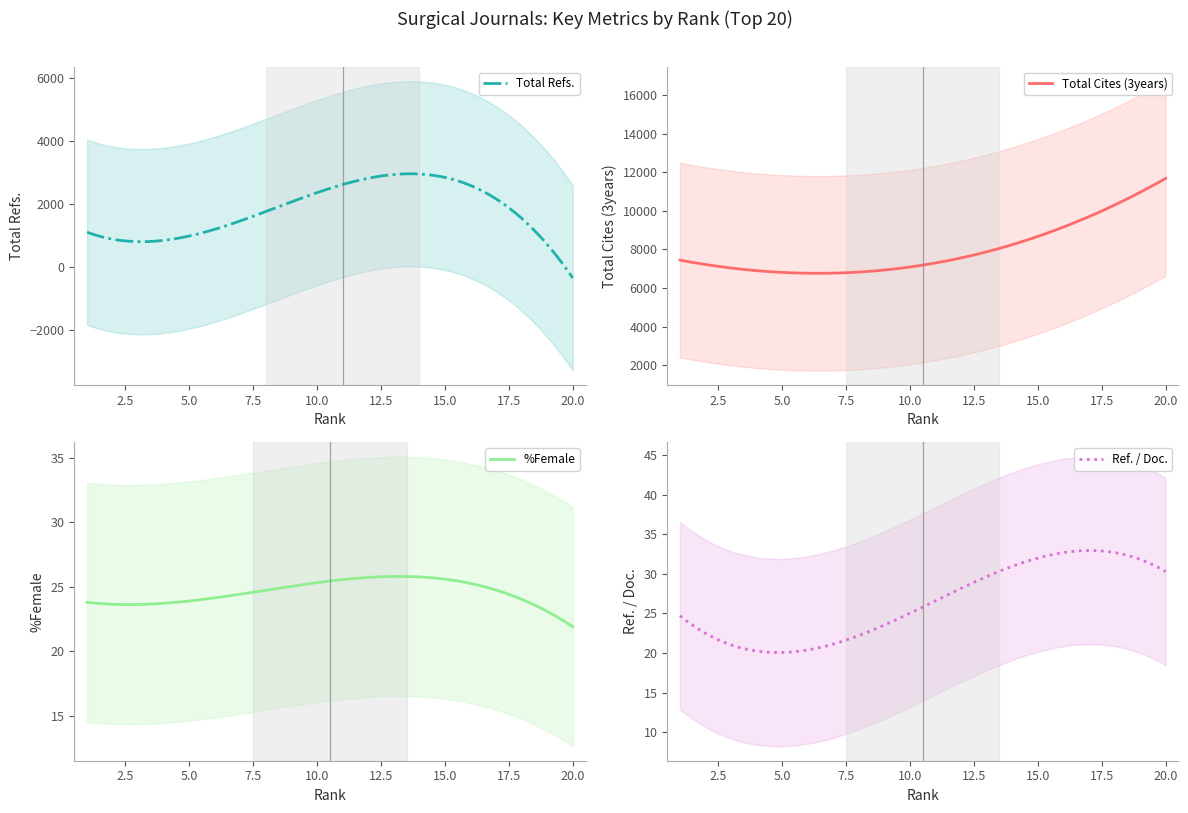

Does the chart display data point markers on the line(s)?

No